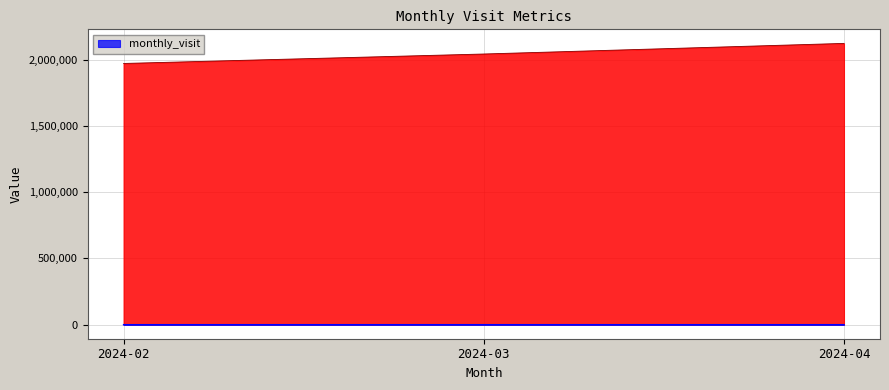

How many distinct data groups are displayed?

2